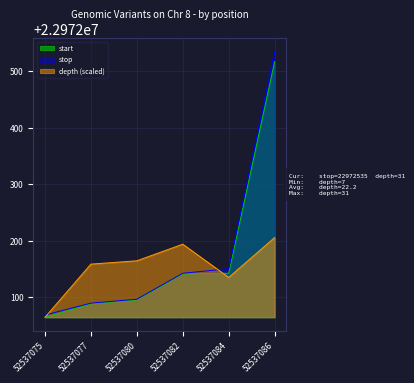

True or false: start and stop intersect in this chart.

False